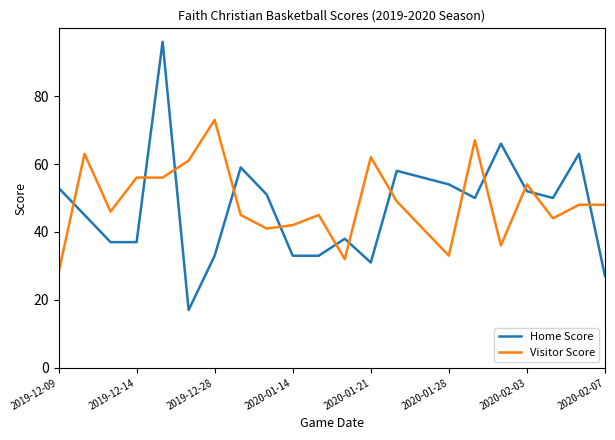

What is the lowest value of the Home Score series?

17